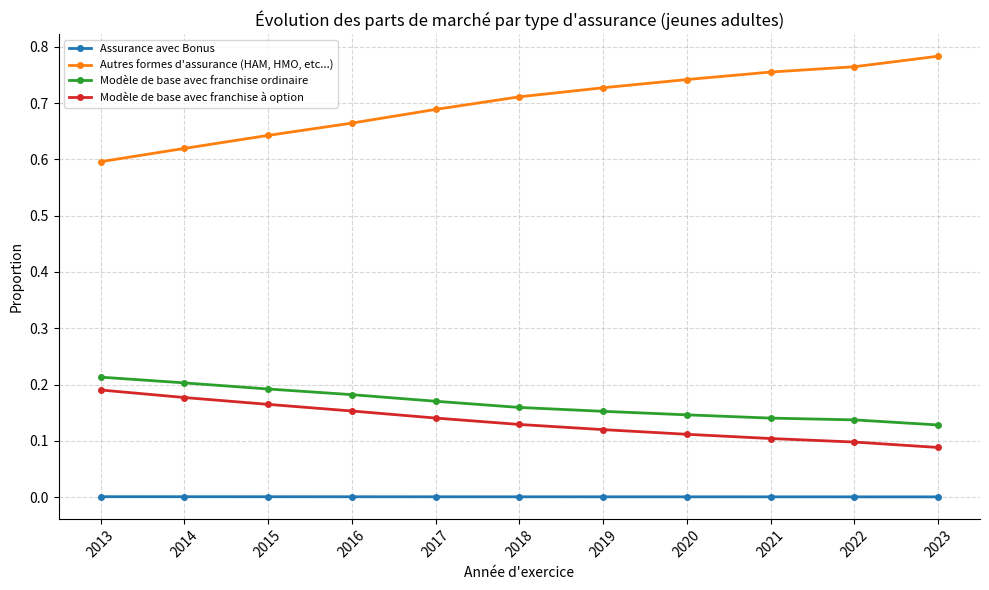

What is the sum of all Autres formes d'assurance (HAM, HMO, etc...) values?

7.7